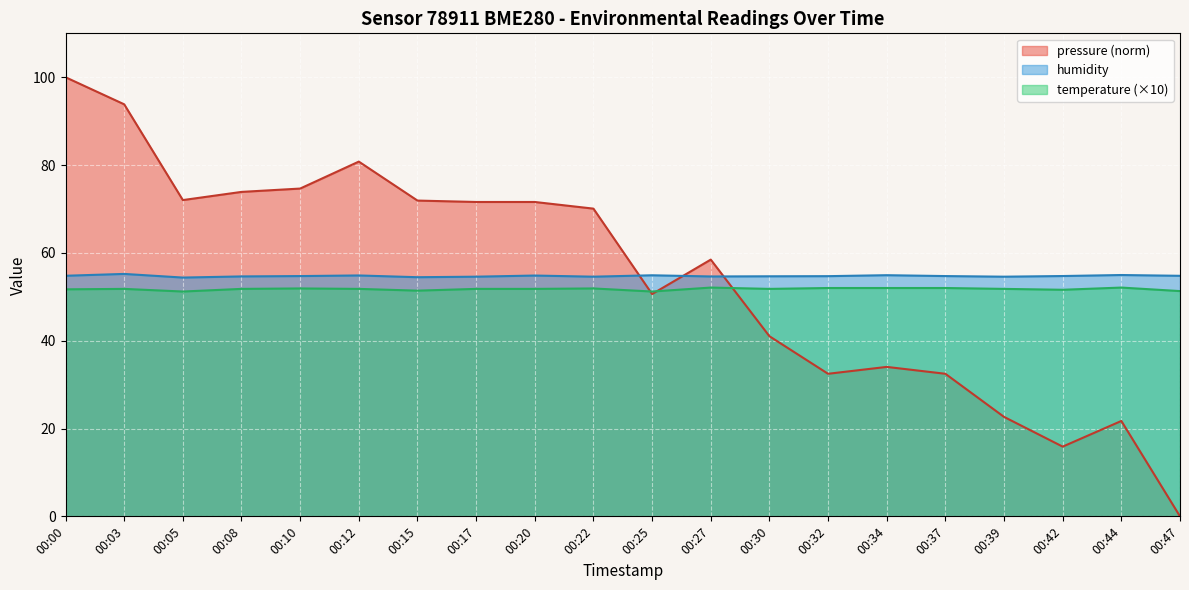

What are all the series names shown in the legend?

pressure (norm), humidity, temperature (×10)